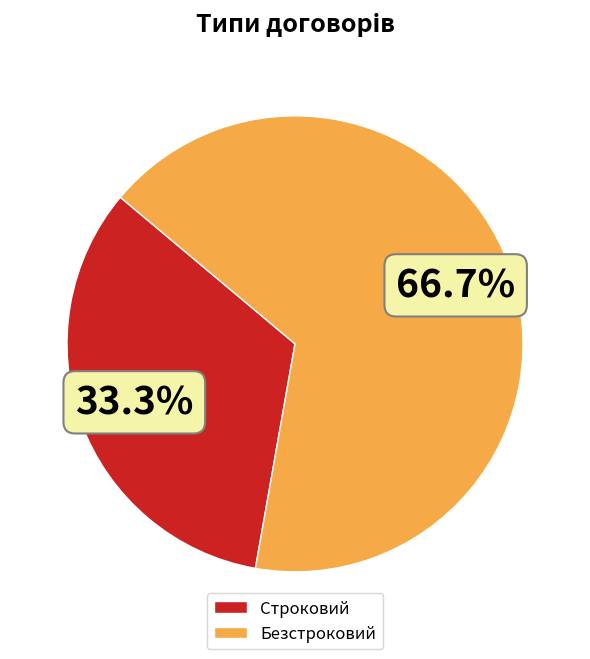

Between Строковий and Безстроковий, which is larger?

Безстроковий